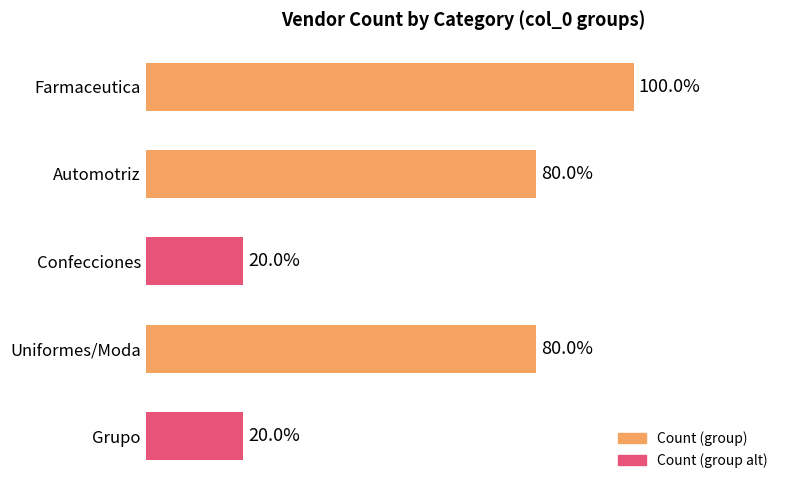

Does the chart contain any negative values?

No